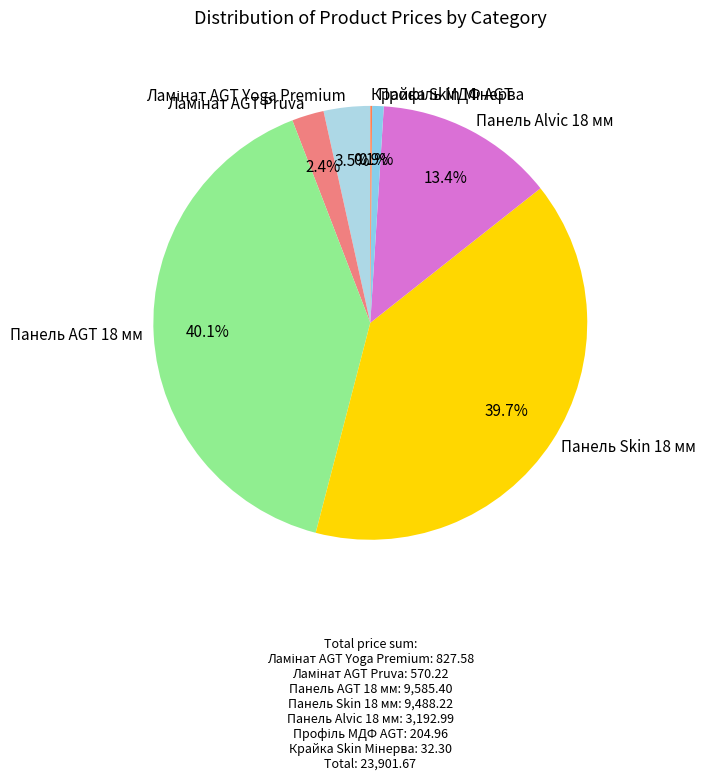

Approximately how many times larger is the value at Панель Alvic 18 мм compared to Панель AGT 18 мм?

0.3